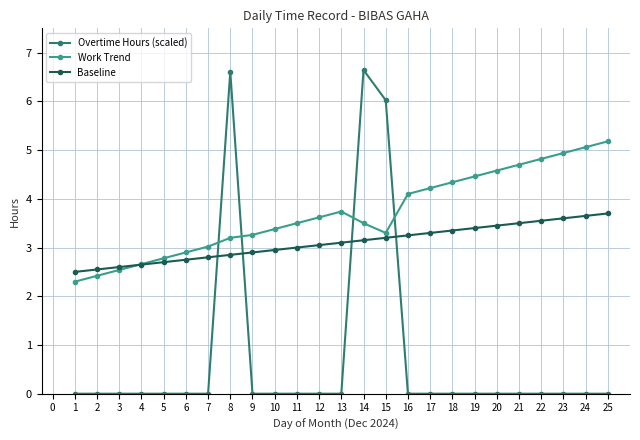

Does the chart display data point markers on the line(s)?

Yes